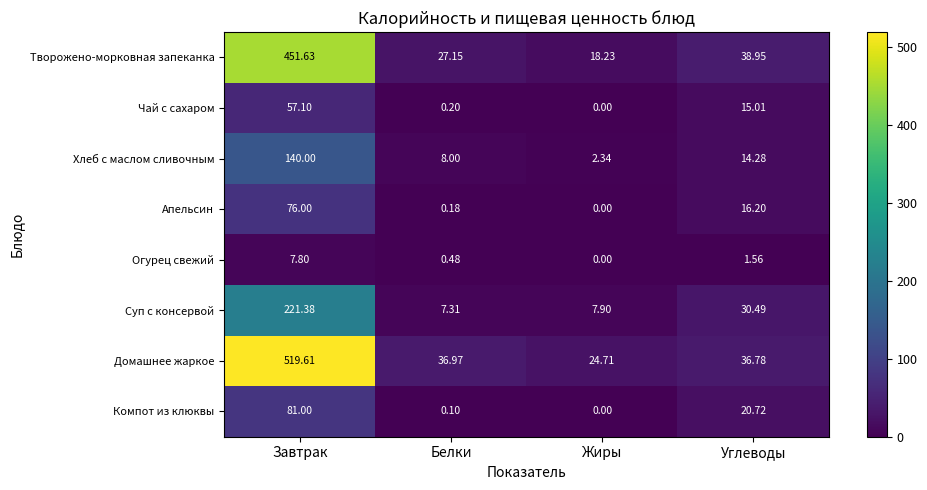

Which label corresponds to the largest value in the chart?

Завтрак